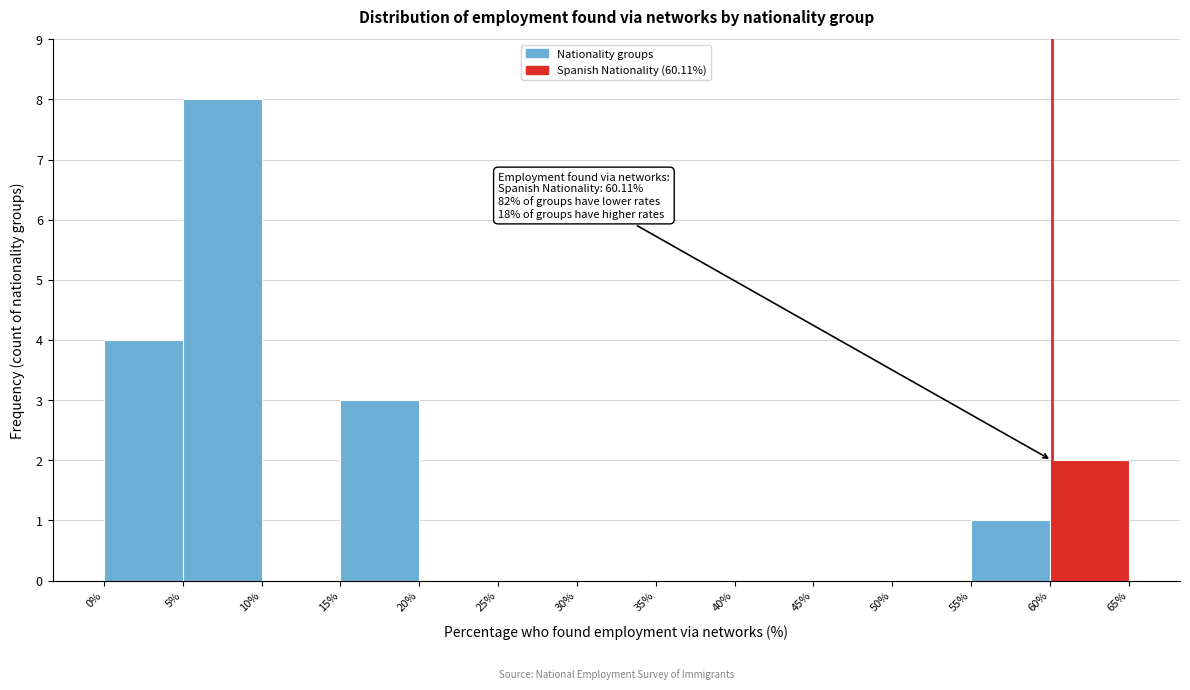

Over which range of the x-axis is the bar tallest?

5% to 10%